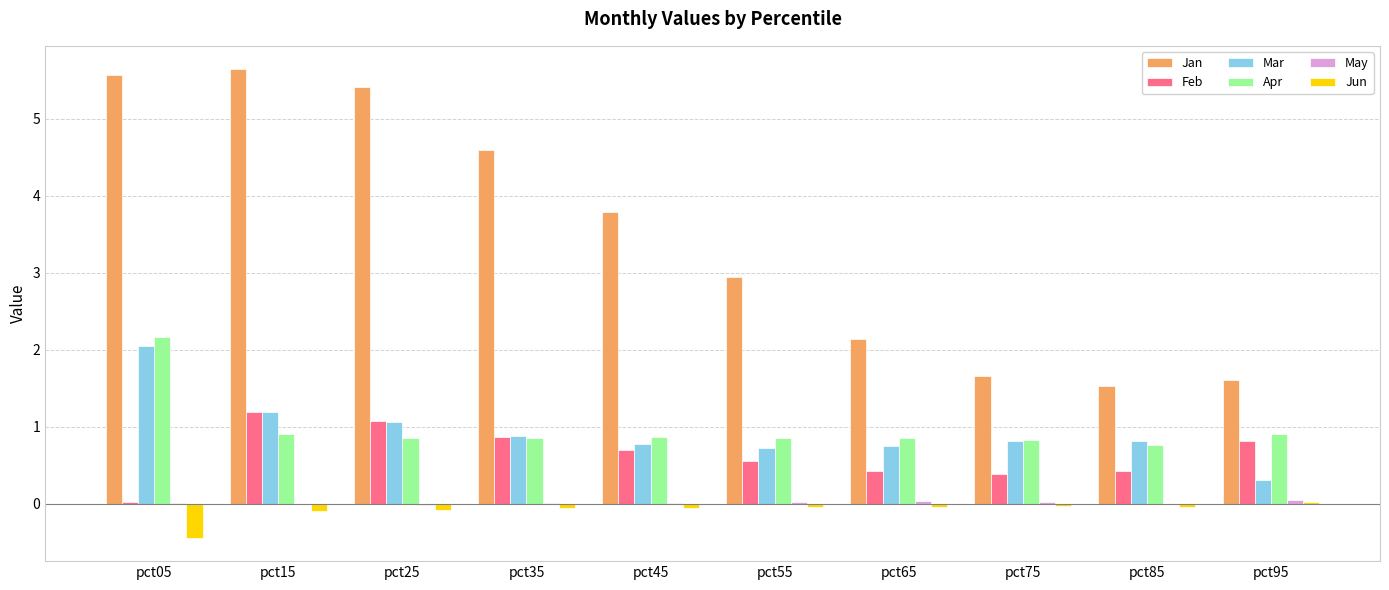

The value of Apr at pct75 is 0.5. True or false?

False